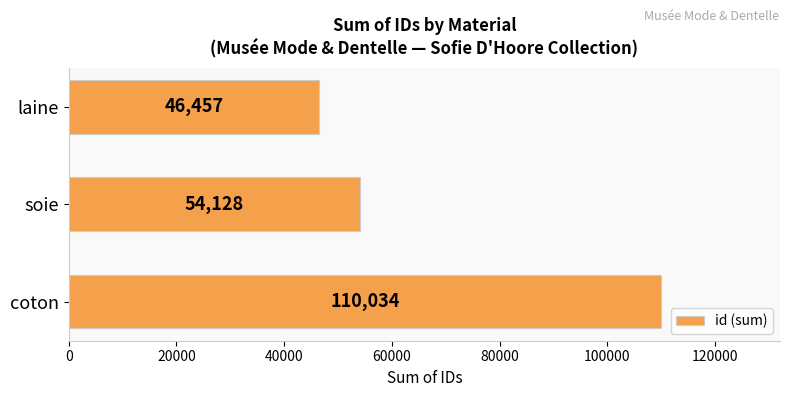

Reading bottom to top, what are all the values shown in this chart?

110034	54128	46457